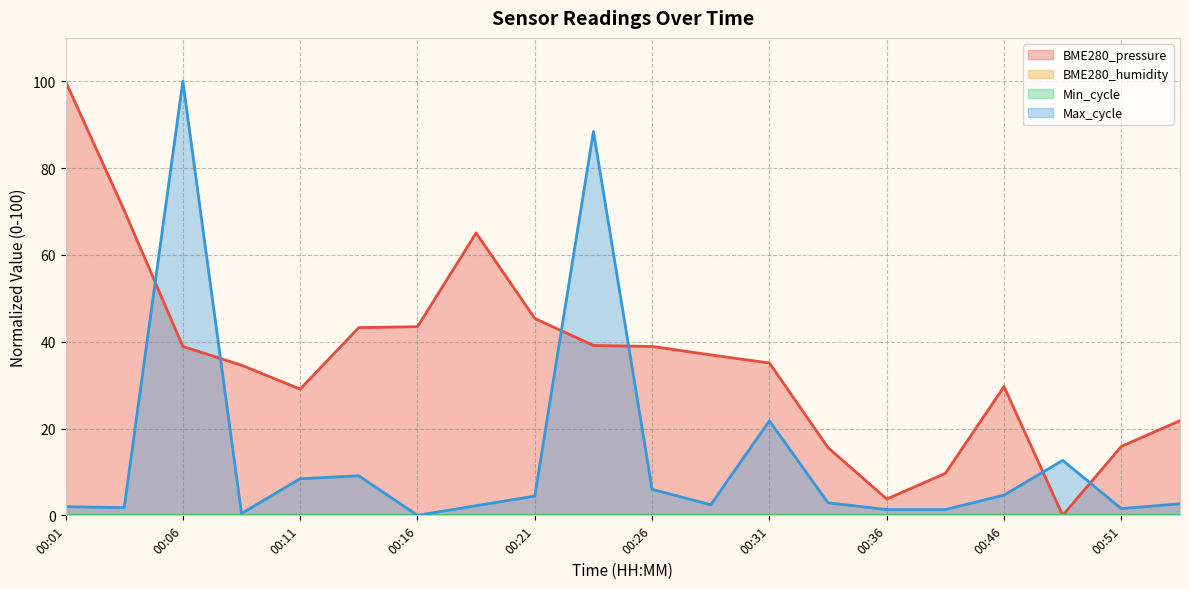

At which label does BME280_pressure first exceed 36?

00:01